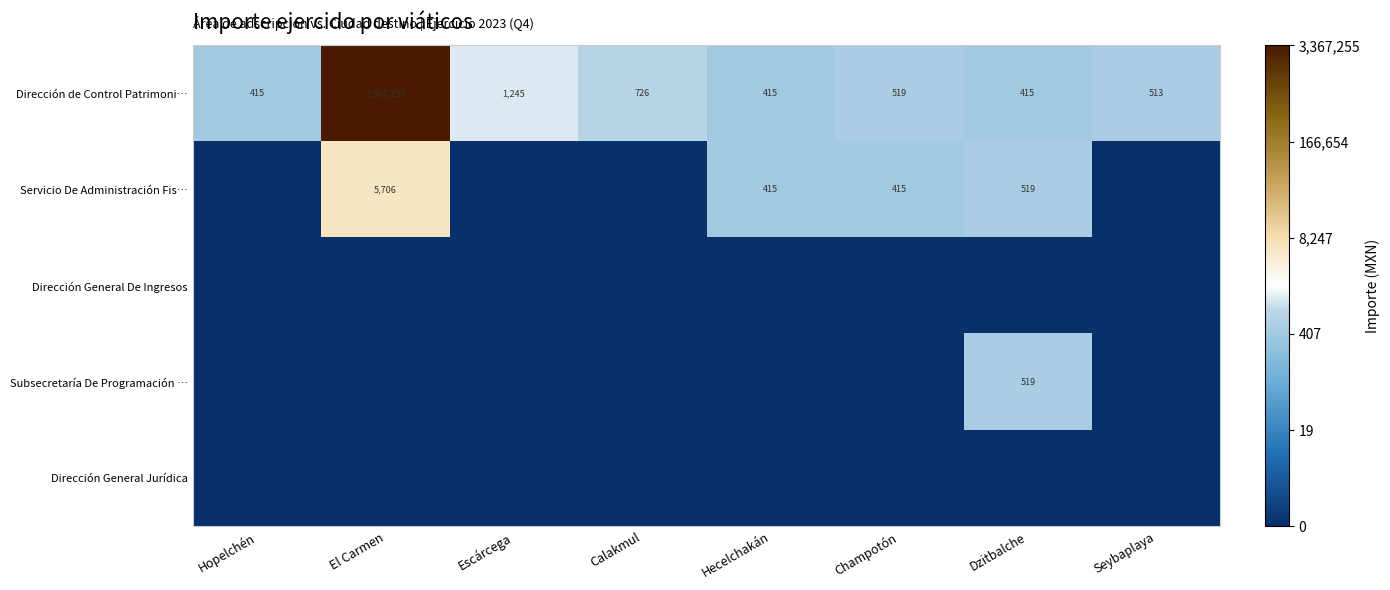

What is the sum of the Dirección de Control Patrimoni… values at Hecelchakán and Calakmul?

1141